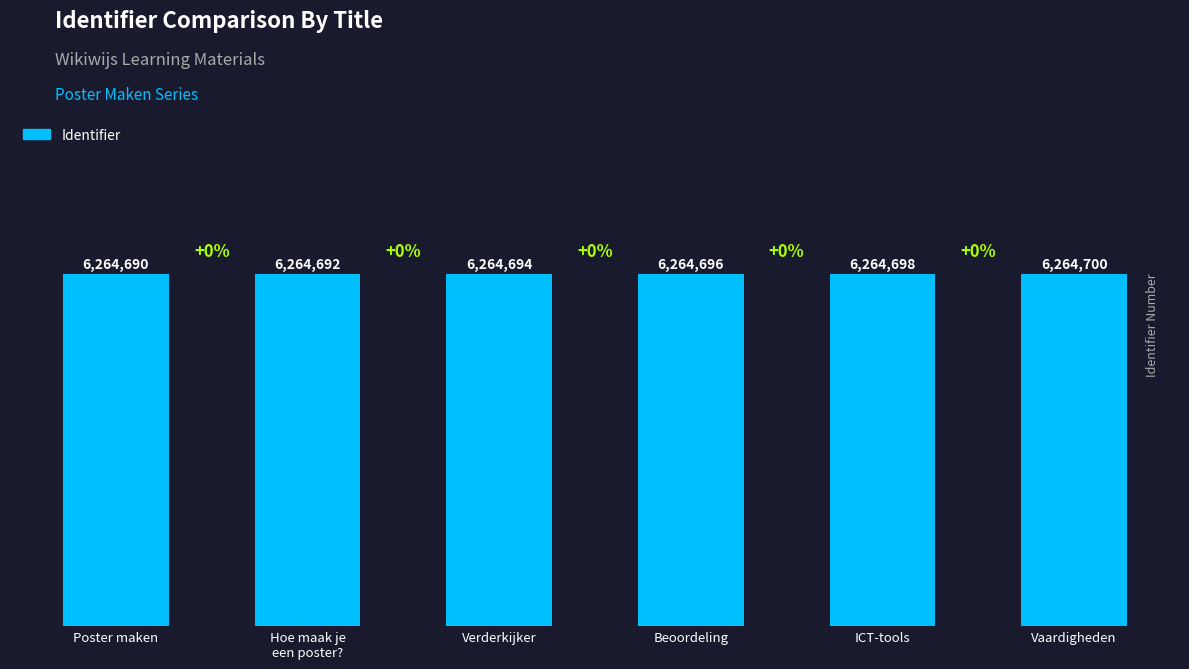

What position from the right is Beoordeling?

3